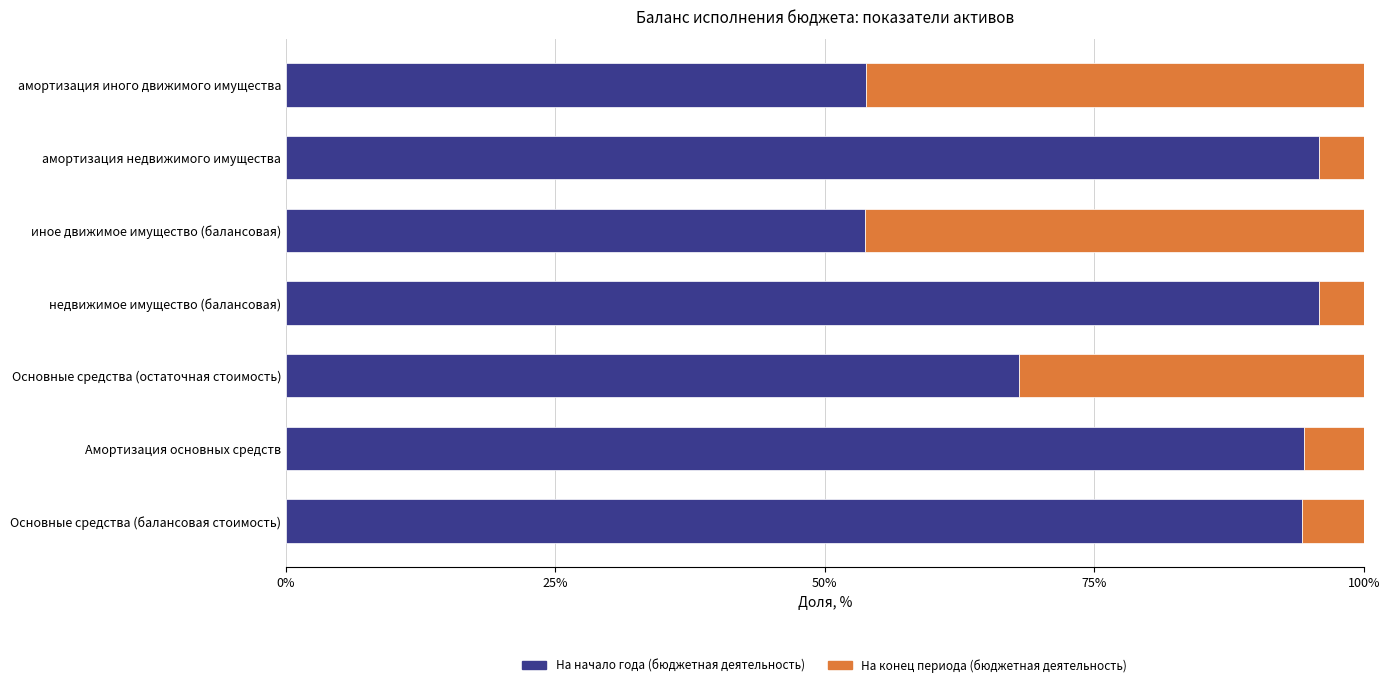

What is the difference between the maximum and minimum values in the На начало года (бюджетная деятельность) series?

42.1